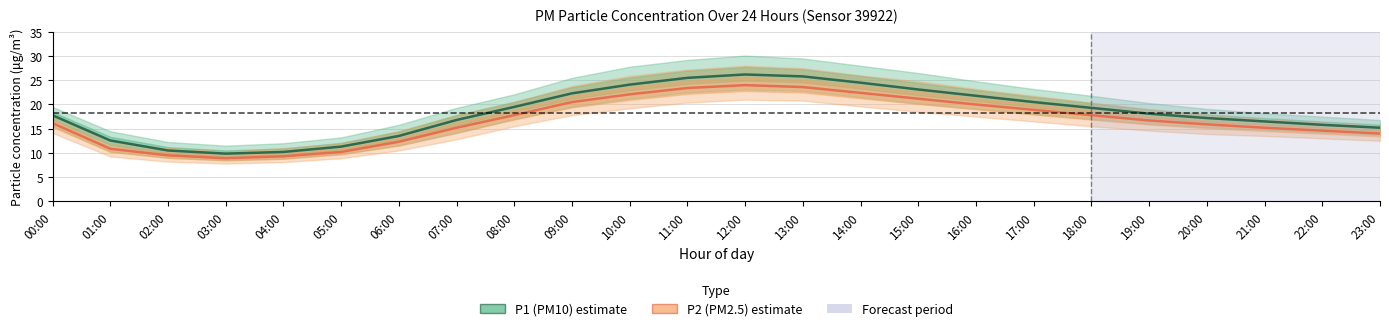

What value does the P2 (PM2.5) series have at 13:00?

23.6